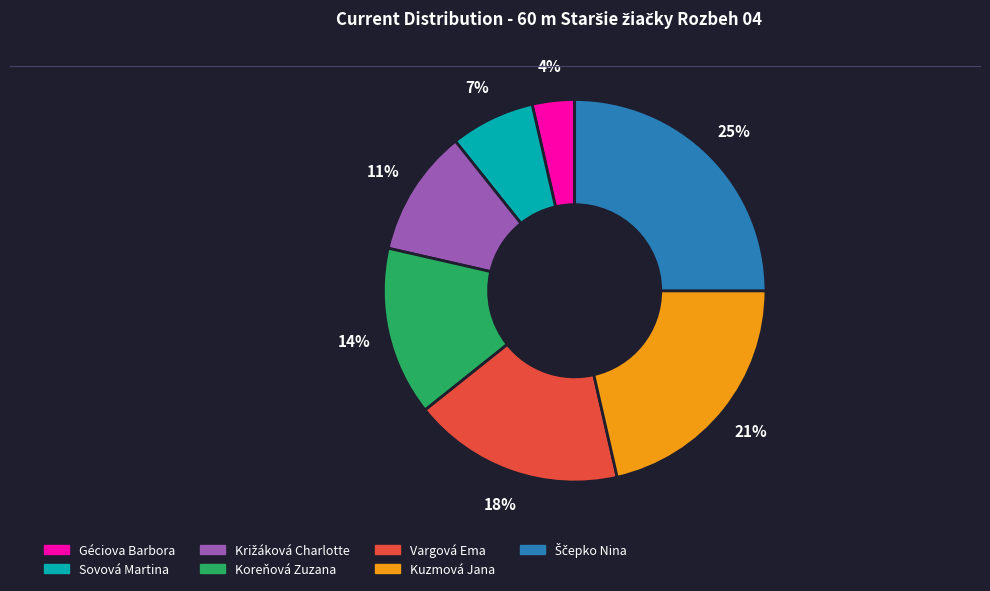

Do Géciova Barbora and Sovová Martina together represent more than half of the pie?

No